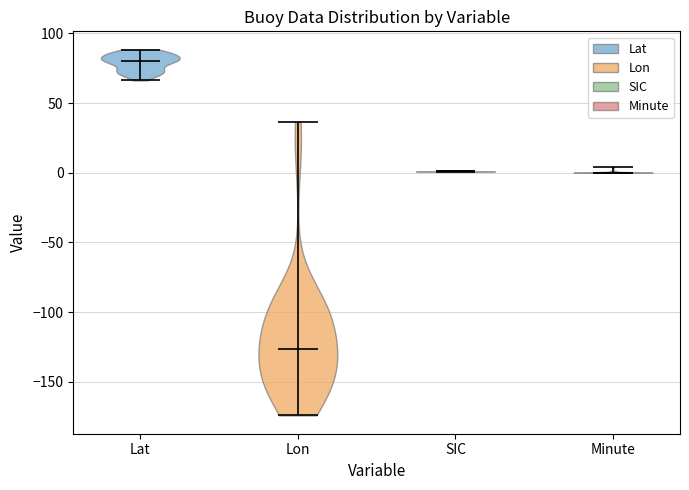

Which violin has the highest median line?

Lat